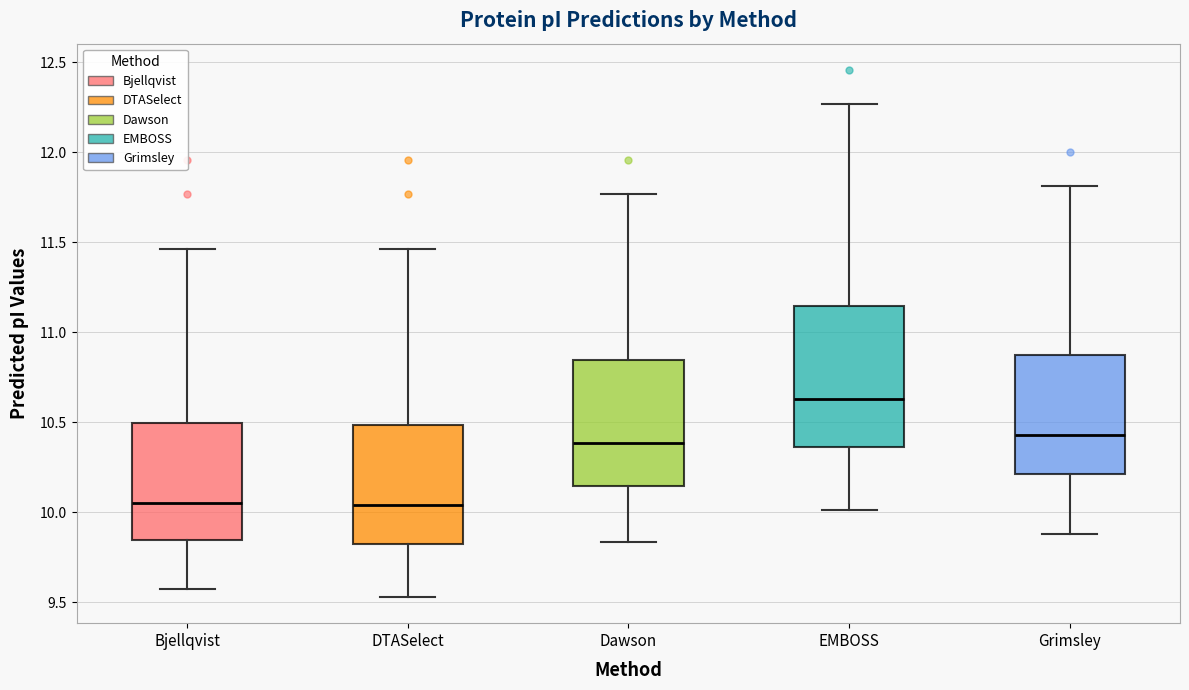

Reading left to right, transcribe this box plot: for each box, give where its median line is, the range the box spans, and where its two whiskers end, as read against the y-axis. The values are not printed on the chart, so give them approximately, as read against the axis.

Bjellqvist: median 10.05, box 9.85 to 10.50, whiskers 9.60 to 11.45
DTASelect: median 10.05, box 9.80 to 10.50, whiskers 9.55 to 11.45
Dawson: median 10.40, box 10.15 to 10.85, whiskers 9.85 to 11.75
EMBOSS: median 10.65, box 10.35 to 11.15, whiskers 10.00 to 12.25
Grimsley: median 10.45, box 10.20 to 10.90, whiskers 9.90 to 11.80